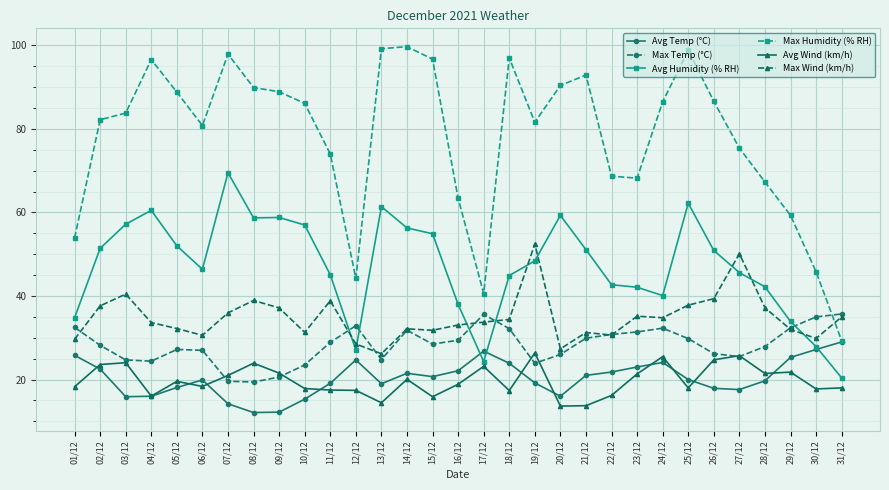

The value of Avg Humidity (% RH) at 30/12 is 40.6. True or false?

False